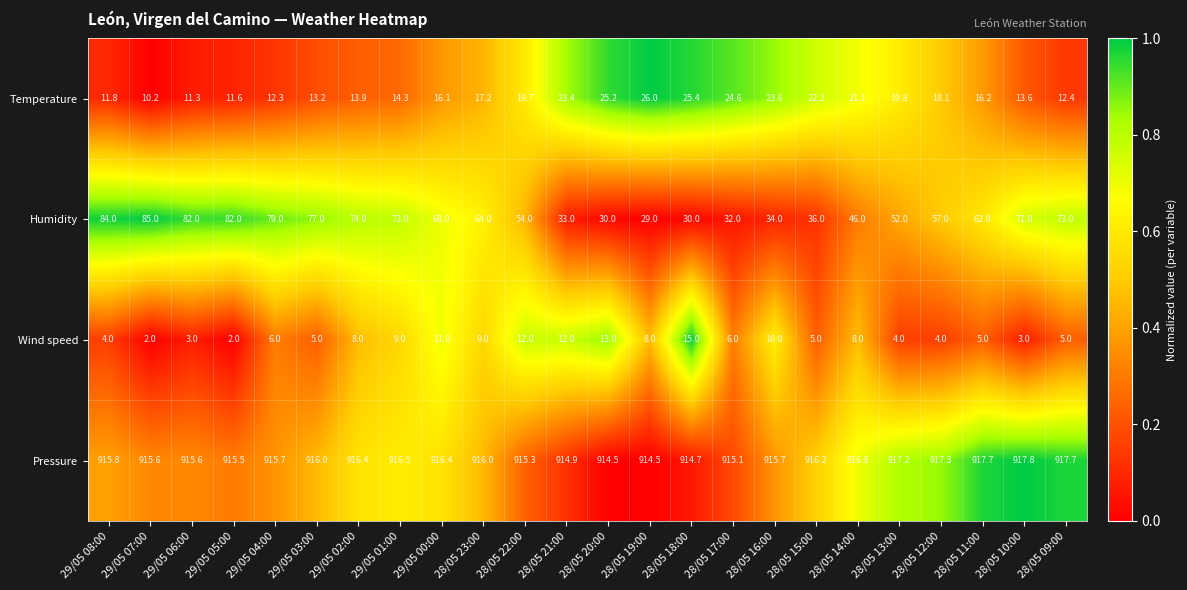

Is it true that Temperature equals 11.6 at 29/05 05:00?

True